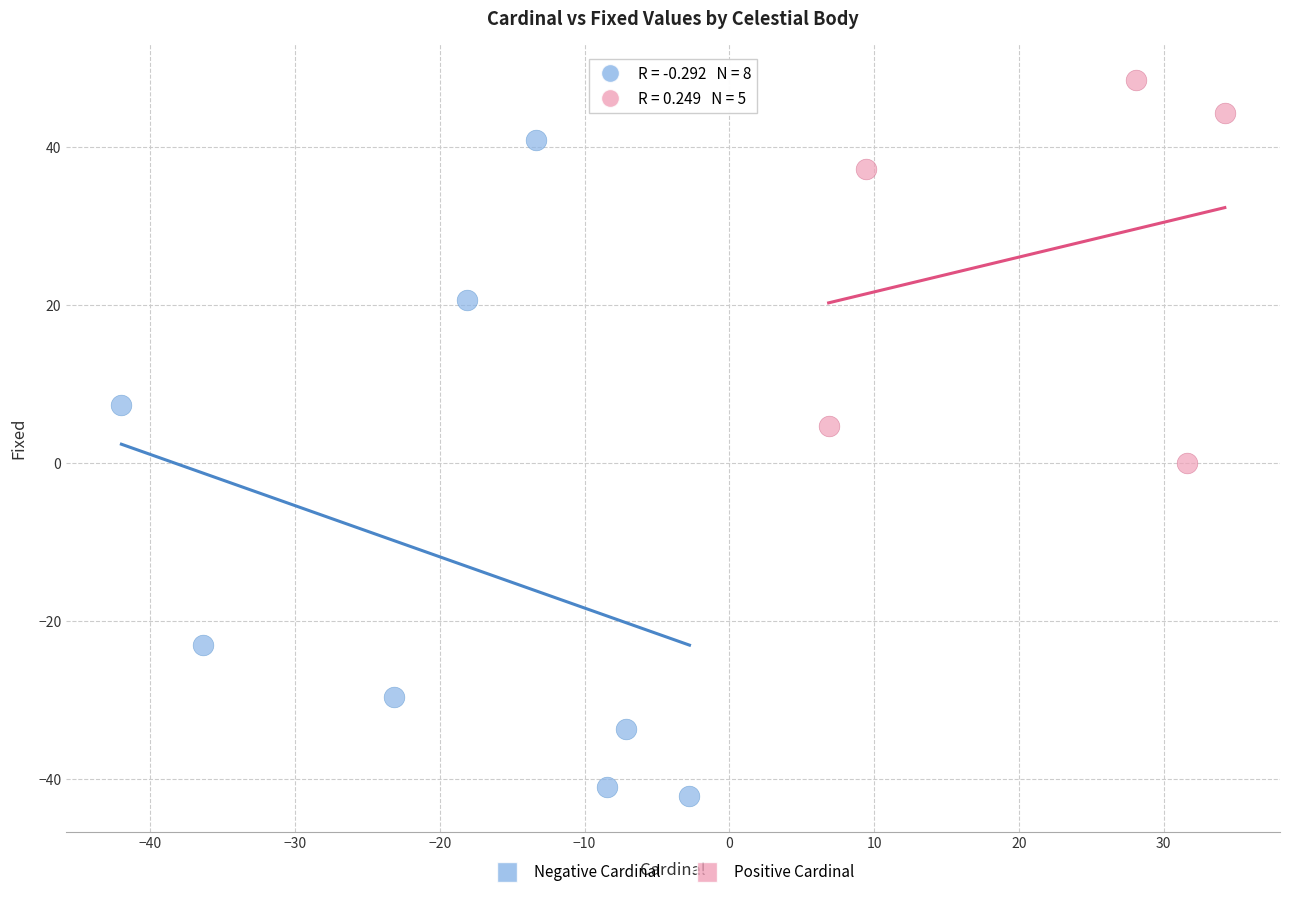

Which series reaches the maximum Y coordinate?

Positive Cardinal